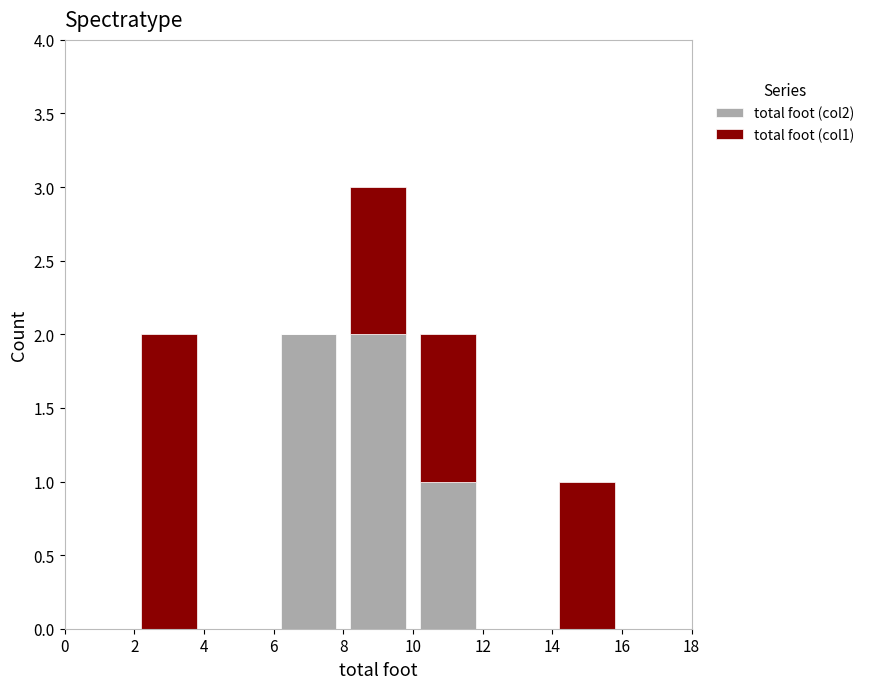

What is the total height of the stacked bar covering 2 to 4 on the x-axis? The values are not printed on the chart, so give them approximately, as read against the axis.

2